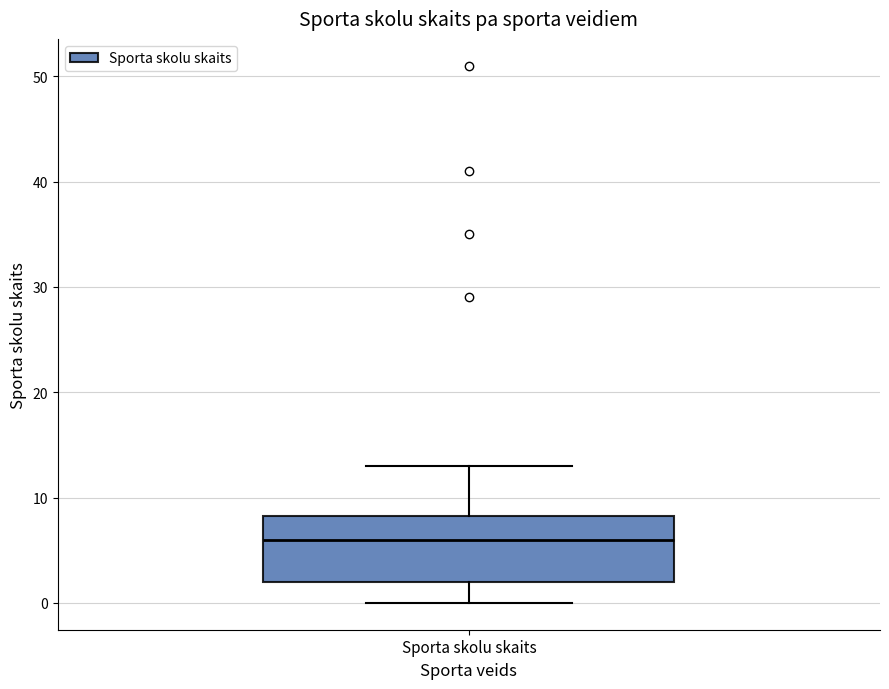

Where does the upper whisker of the box for Sporta skolu skaits end on the y-axis? The values are not printed on the chart, so give them approximately, as read against the axis.

13